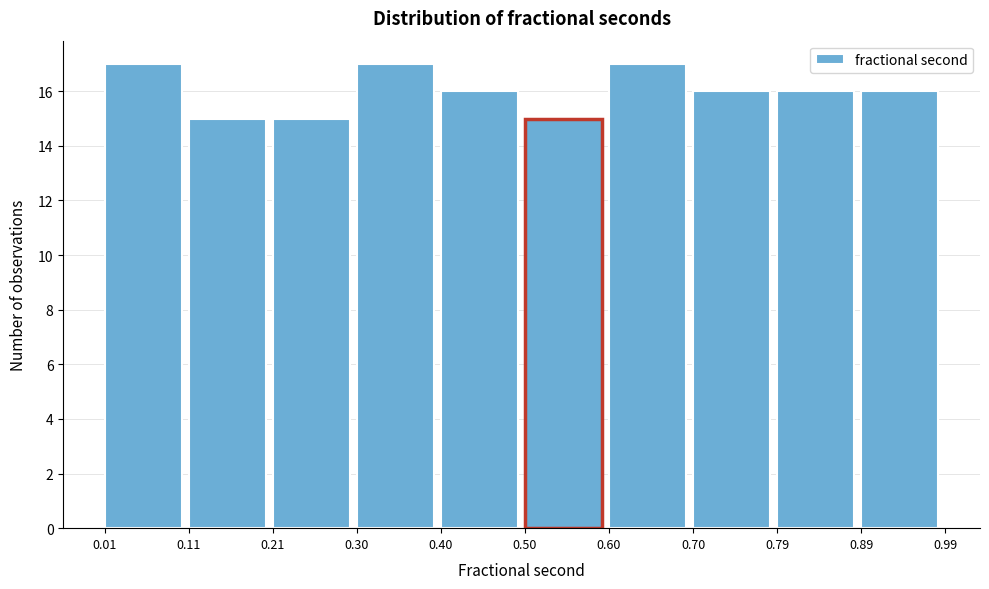

What is the height of the bar covering 0.30 to 0.40 on the x-axis? The values are not printed on the chart, so give them approximately, as read against the axis.

17